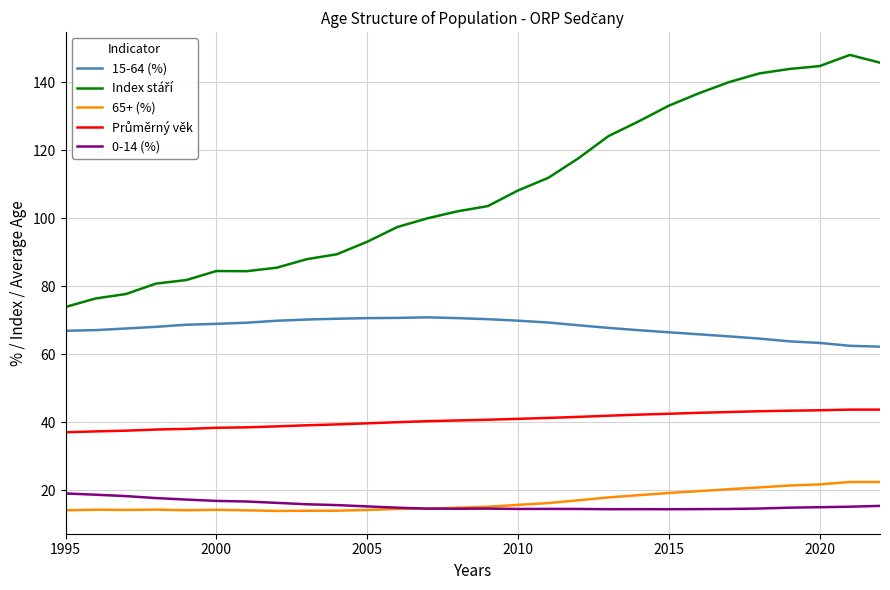

True or false: 0-14 (%) and 15-64 (%) intersect in this chart.

False